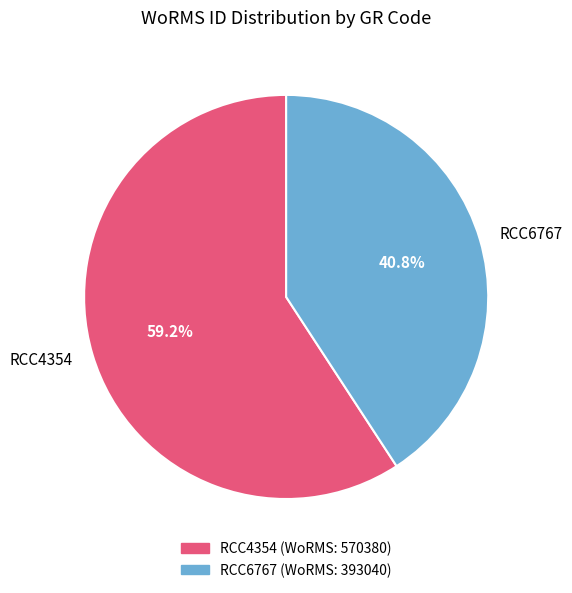

Is it true that RCC6767 is 41% of the pie?

True